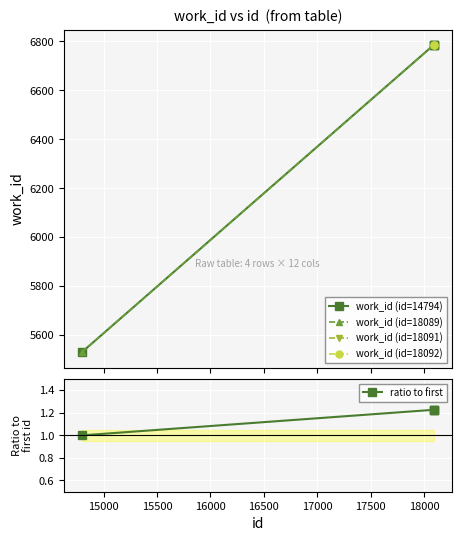

Reading left to right, transcribe all the data shown in this chart.

5530	6785	6785	6785